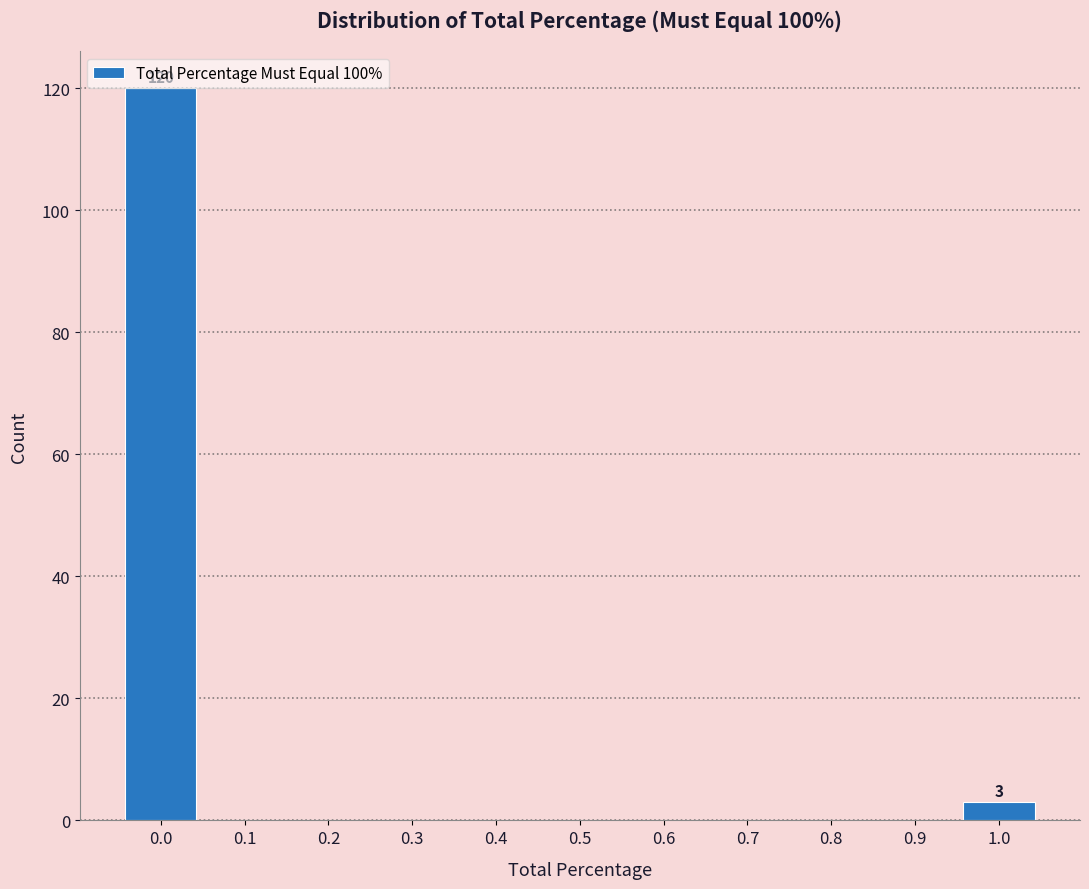

True or false: the data shows 120 at 0.0.

True